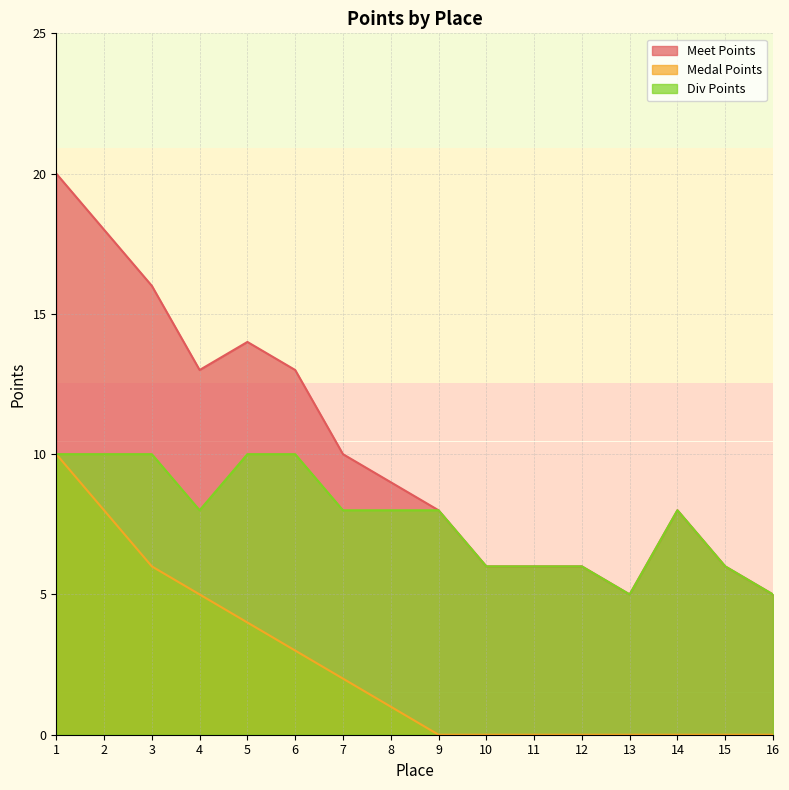

Reading left to right, extract all data points from this chart.

Meet Points: 20	18	16	13	14	13	10	9	8	6	6	6	5	8	6	5
Medal Points: 10	8	6	5	4	3	2	1	0	0	0	0	0	0	0	0
Div Points: 10	10	10	8	10	10	8	8	8	6	6	6	5	8	6	5